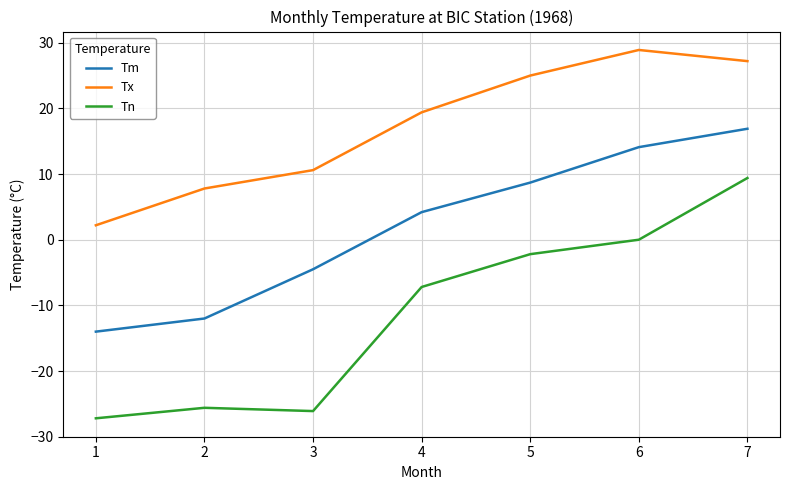

Which label corresponds to the largest value in the chart?

6